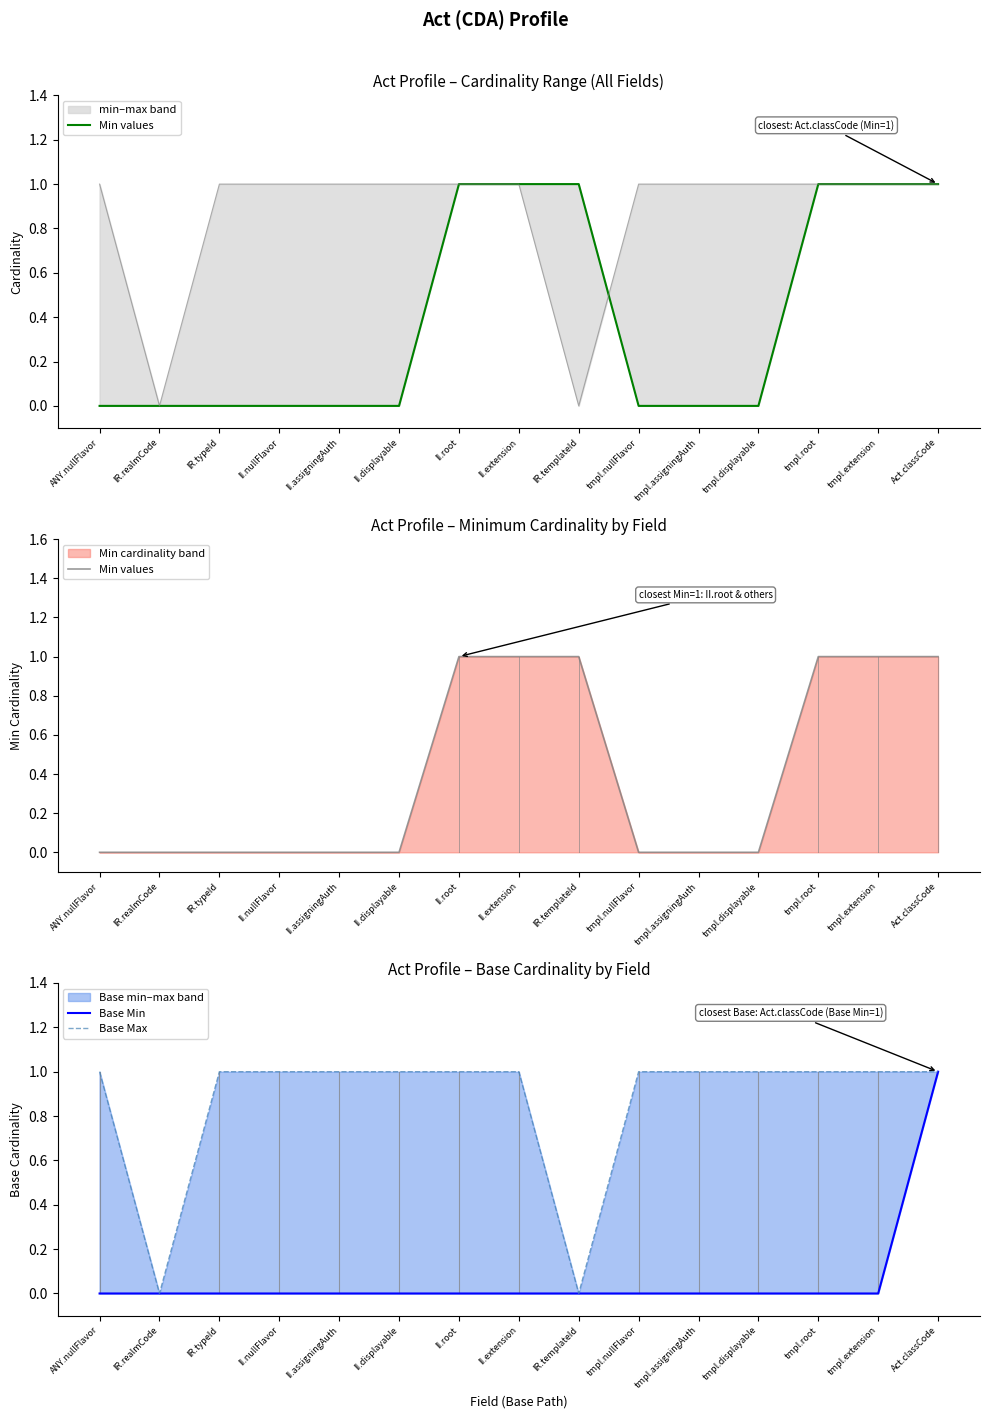

Is the value of Base Max at Act.classCode greater than the value of Min values at II.nullFlavor?

Yes